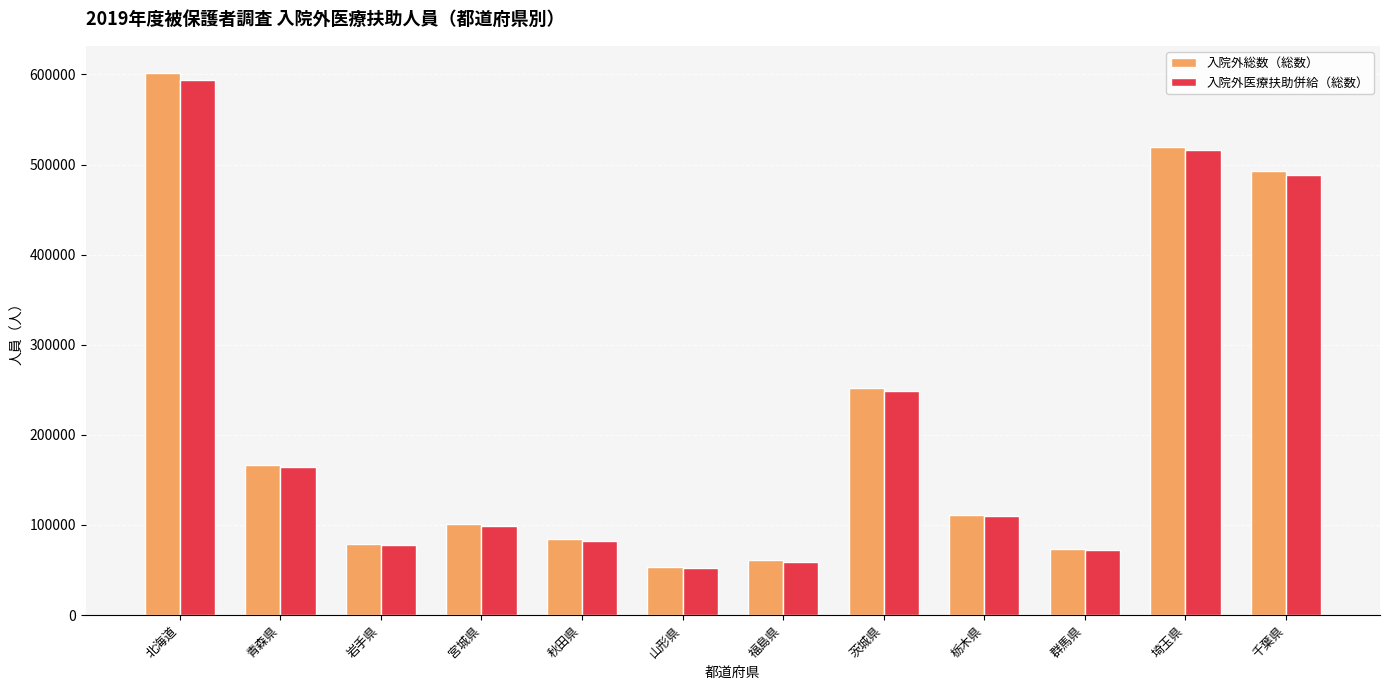

What is the difference between the maximum and minimum values in the 入院外医療扶助併給（総数） series?

542586